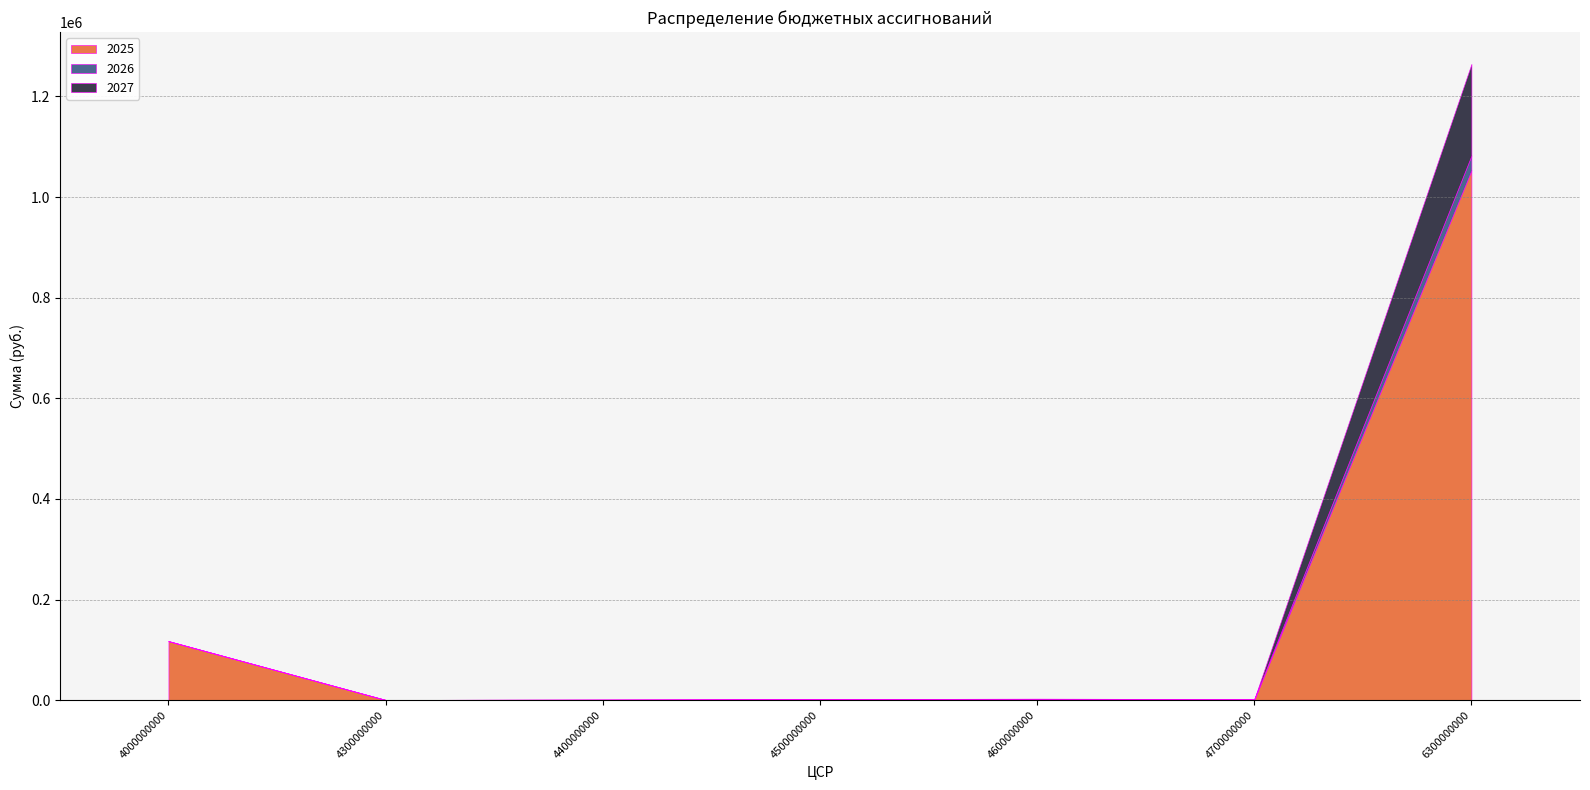

Which series has the widest spread of values?

2025